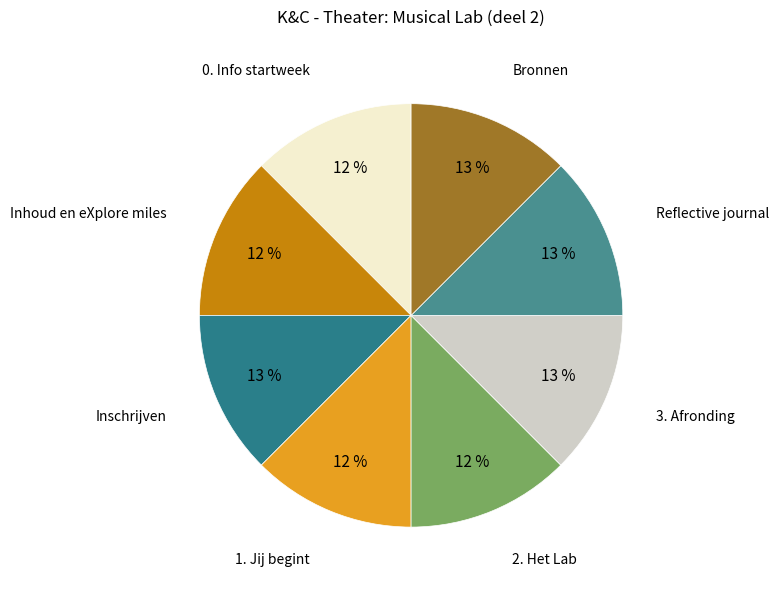

Do Bronnen and 2. Het Lab together represent more than half of the pie?

No